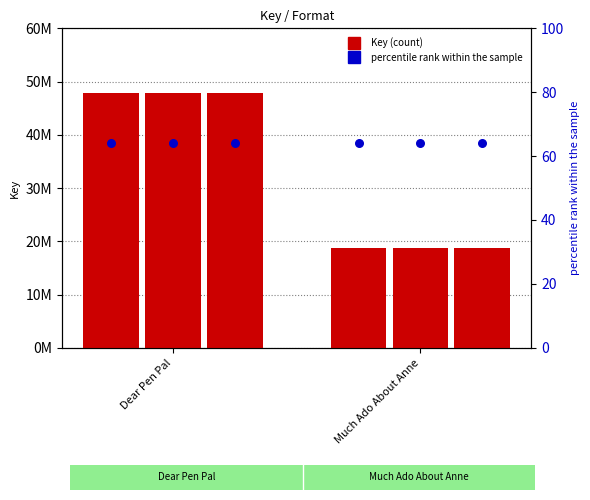

Is the value of Trade Paperback at Dear Pen Pal greater than the value of eBook at Dear Pen Pal?

No